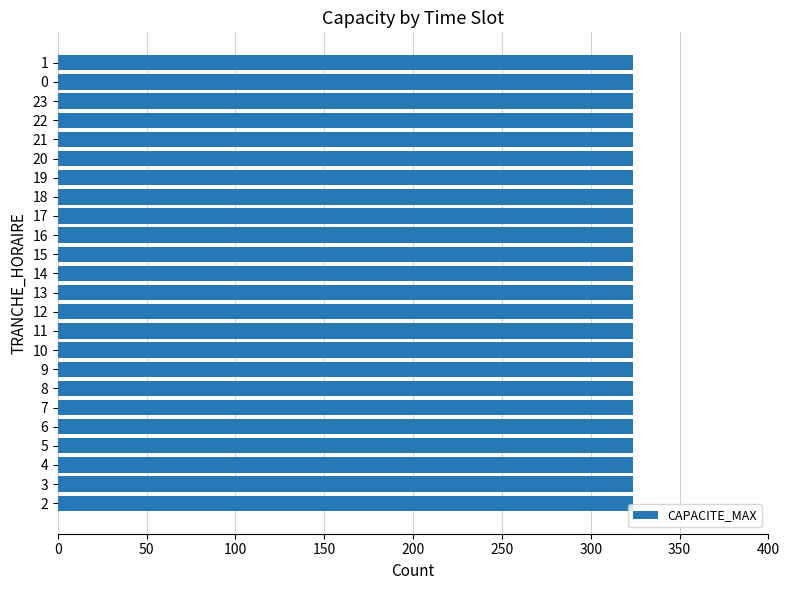

Is it true that CAPACITE_MAX equals 324 at 12?

True